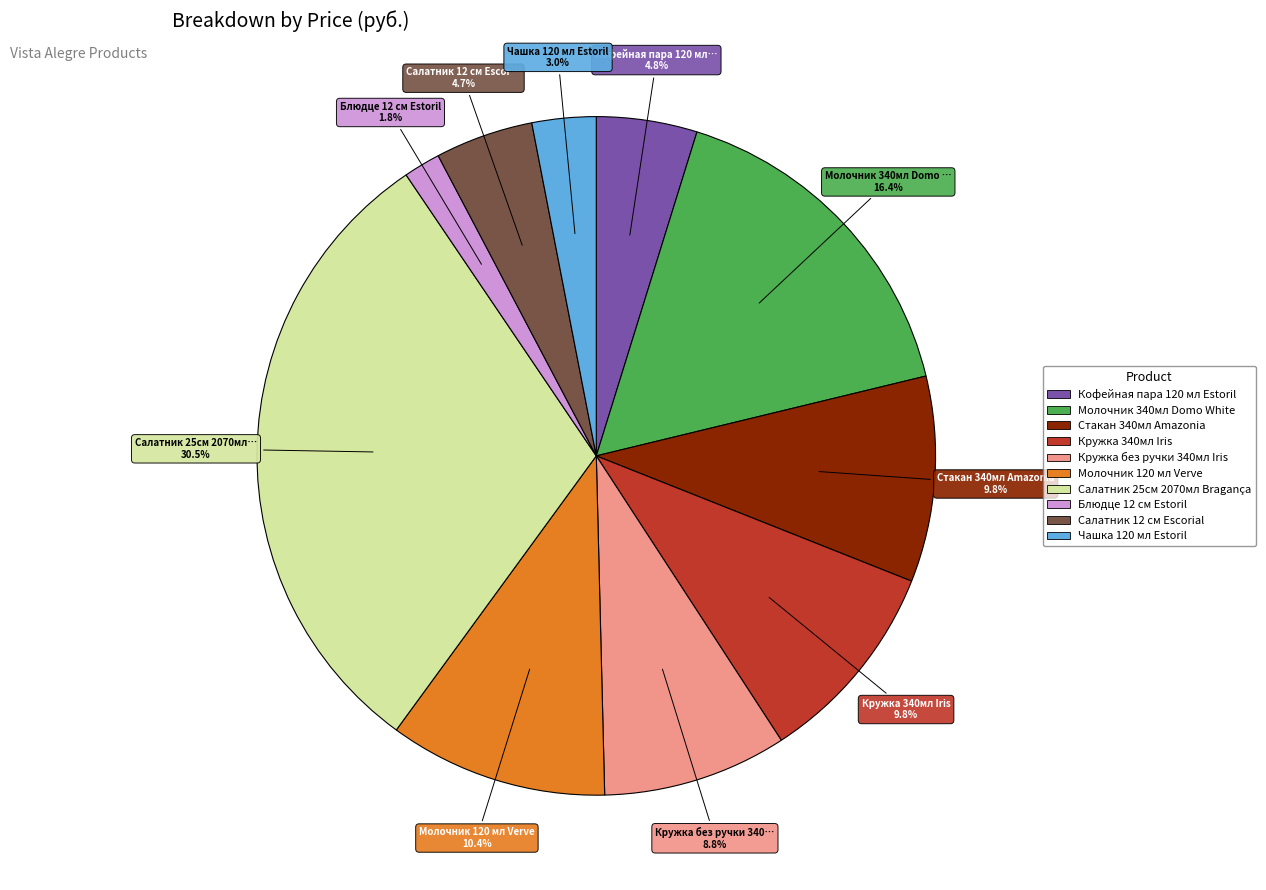

How many slices are in this pie chart?

10